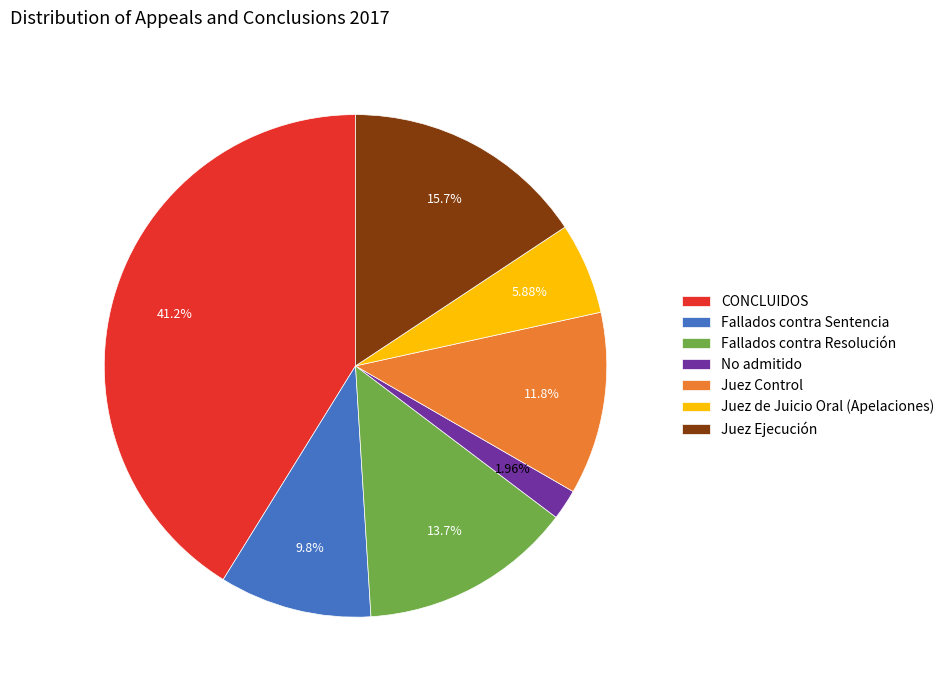

Which category has the smallest portion of the pie?

No admitido